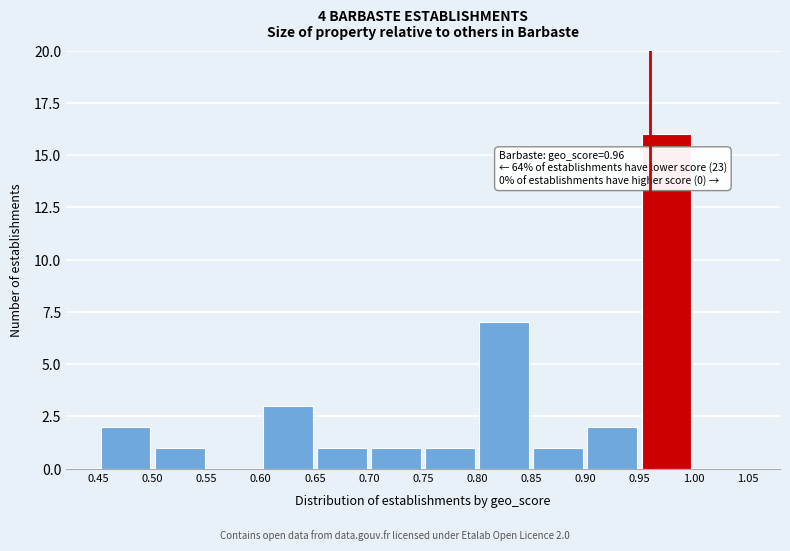

Over which range of the x-axis is the bar tallest?

0.95 to 1.00